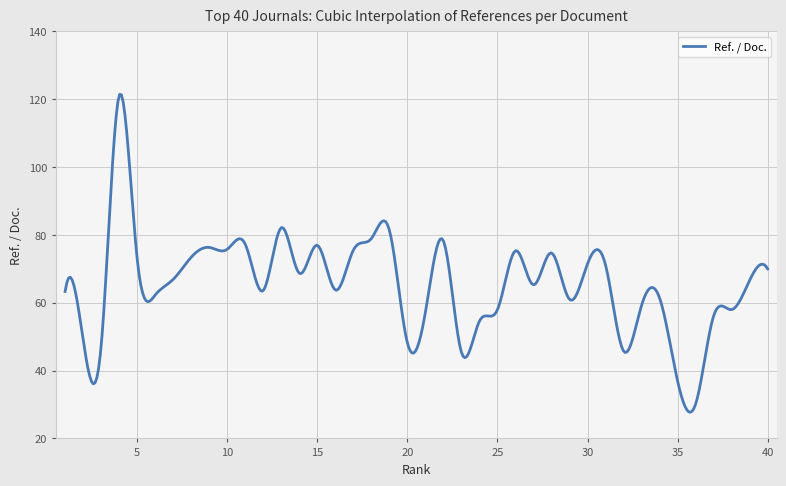

What is the minimum value shown in the chart?

27.7